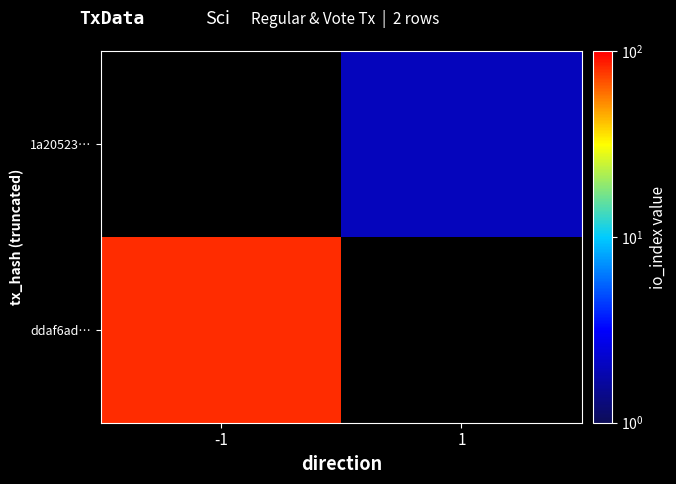

Count the number of data series in this chart.

2